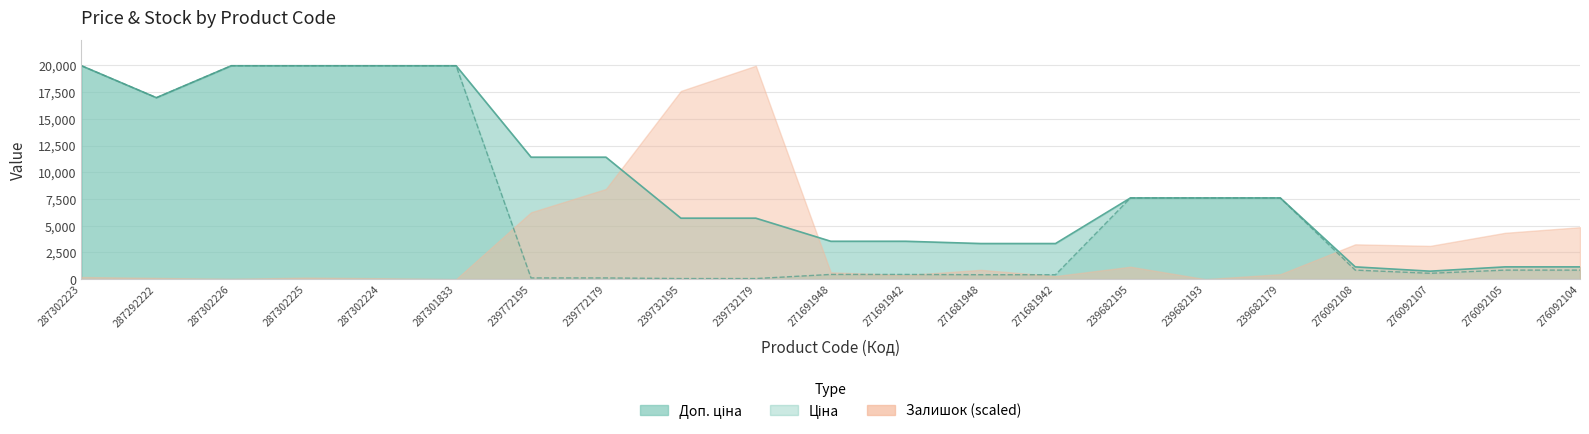

Which has a higher value, 276092104 or 287302225?

287302225